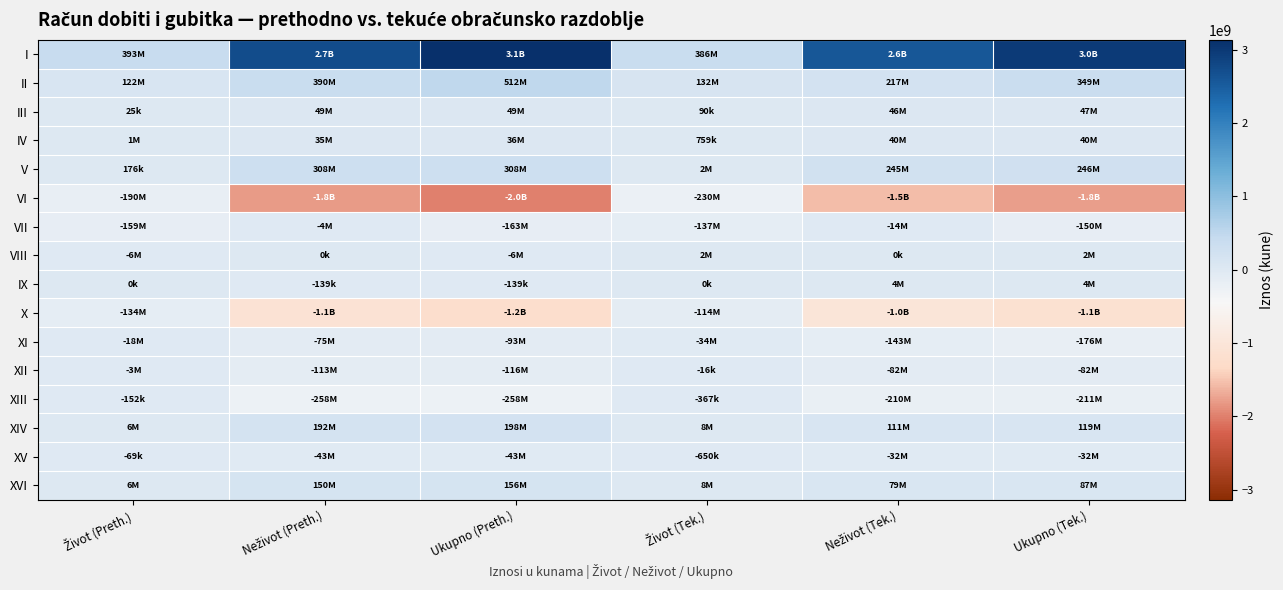

Between Ukupno (Tek.) and Život (Tek.), which is larger?

Ukupno (Tek.)